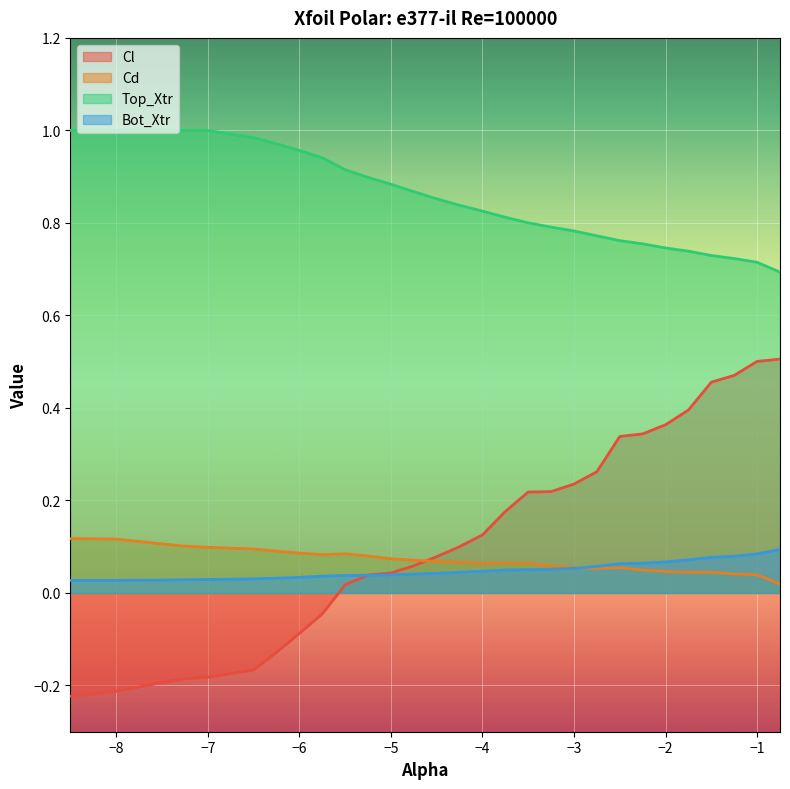

What are all the series names shown in the legend?

Cl, Cd, Top_Xtr, Bot_Xtr